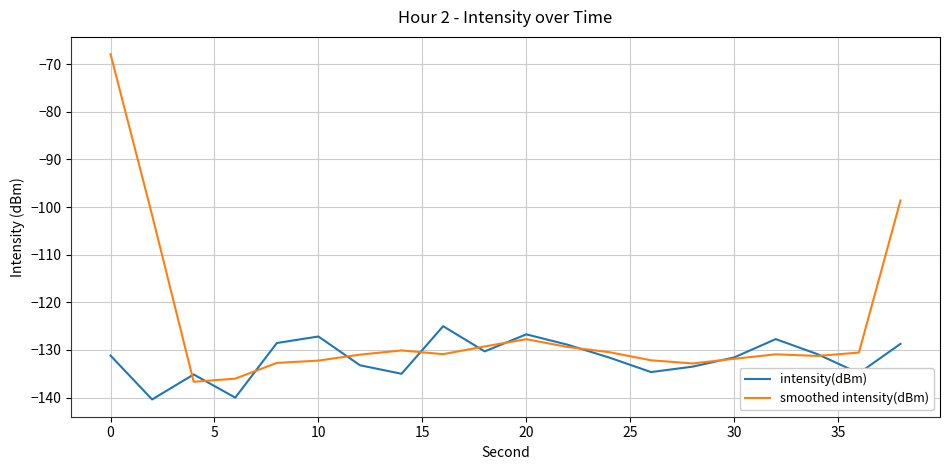

After their last crossing, which series has the higher values: intensity(dBm) or smoothed intensity(dBm)?

smoothed intensity(dBm)